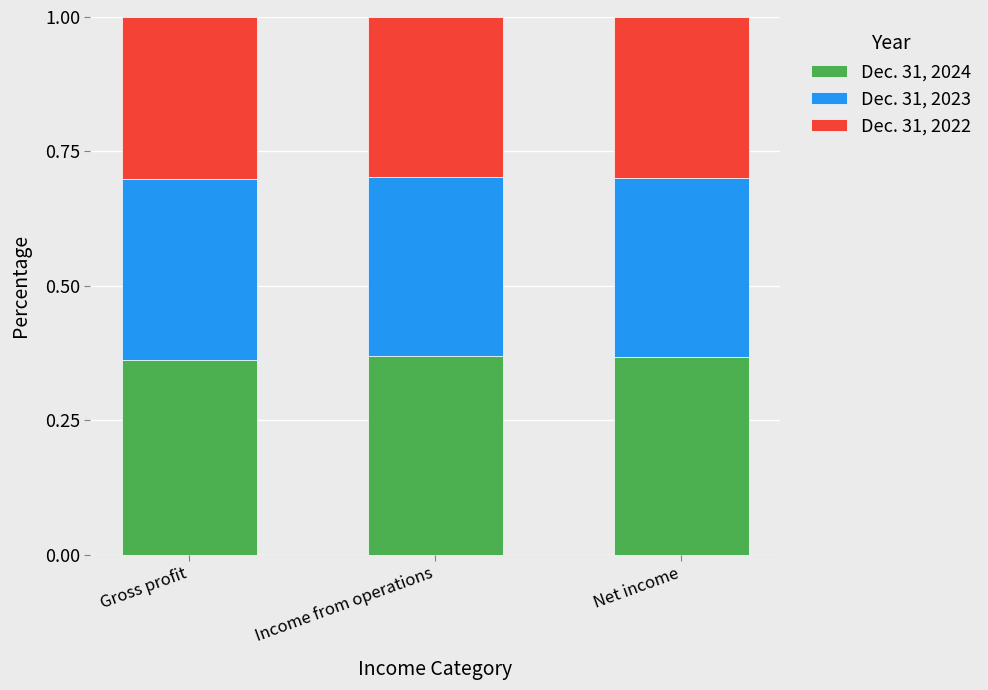

What is the sum of the Dec. 31, 2024 values at Gross profit and Income from operations?

0.7